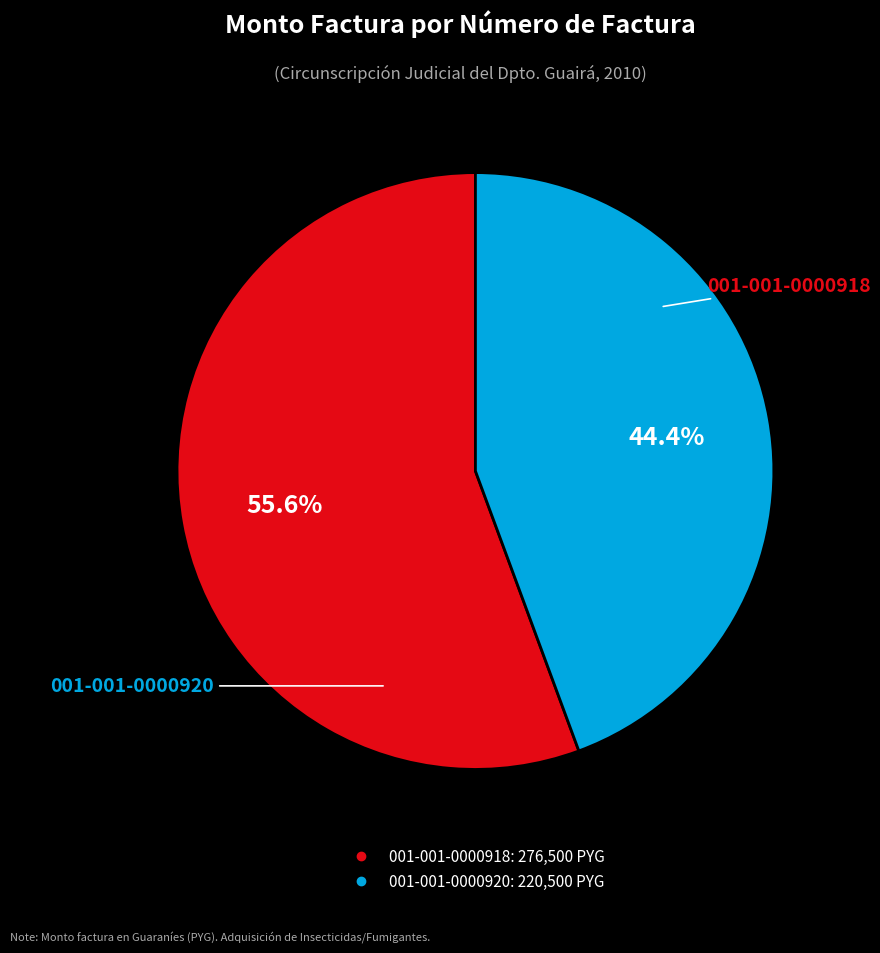

Is 001-001-0000918 the majority of the pie?

Yes